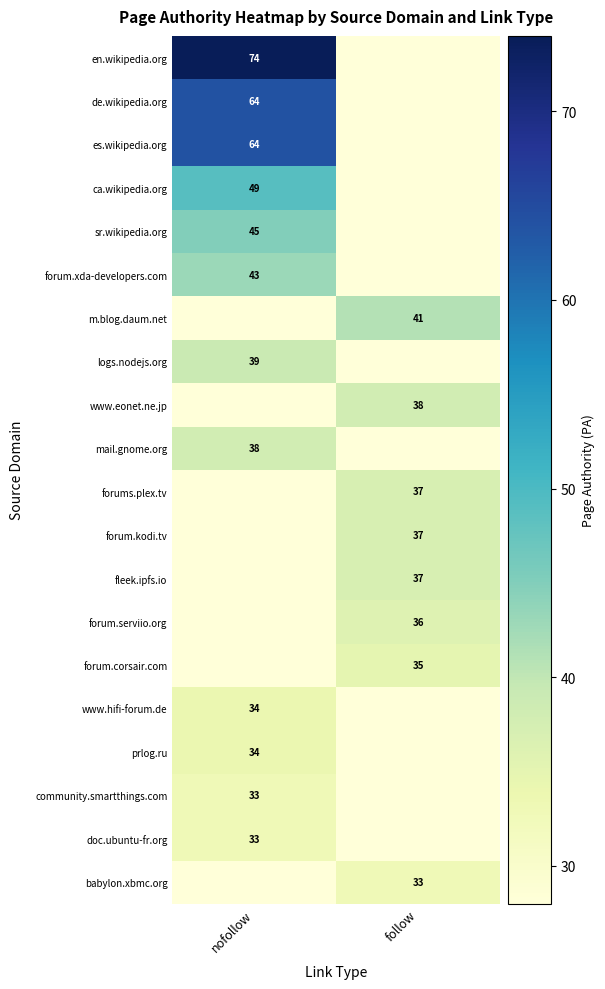

Is the value of forum.corsair.com at follow greater than the value of sr.wikipedia.org at nofollow?

No